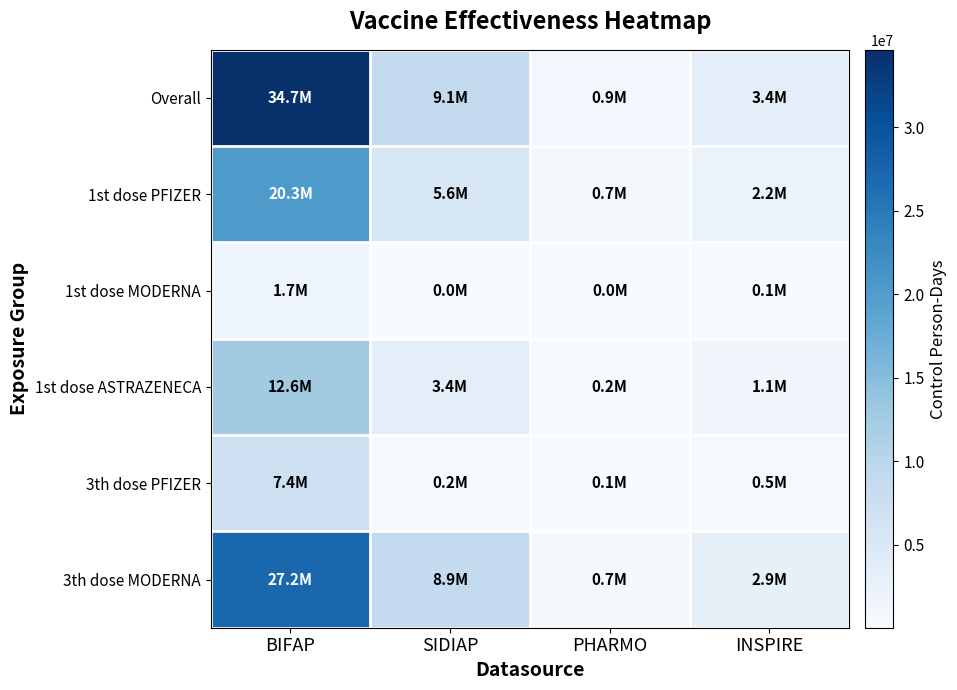

Reading left to right, list all the values displayed in this chart.

Overall: BIFAP=34652267	SIDIAP=9065443	PHARMO=867715	INSPIRE=3409130
1st dose PFIZER: BIFAP=20343675	SIDIAP=5574901	PHARMO=663626	INSPIRE=2213035
1st dose MODERNA: BIFAP=1707687	SIDIAP=41891	PHARMO=27256	INSPIRE=85905
1st dose ASTRAZENECA: BIFAP=12600905	SIDIAP=3448651	PHARMO=176833	INSPIRE=1110190
3th dose PFIZER: BIFAP=7424988	SIDIAP=189883	PHARMO=126991	INSPIRE=461939
3th dose MODERNA: BIFAP=27225322	SIDIAP=8874985	PHARMO=705645	INSPIRE=2947191